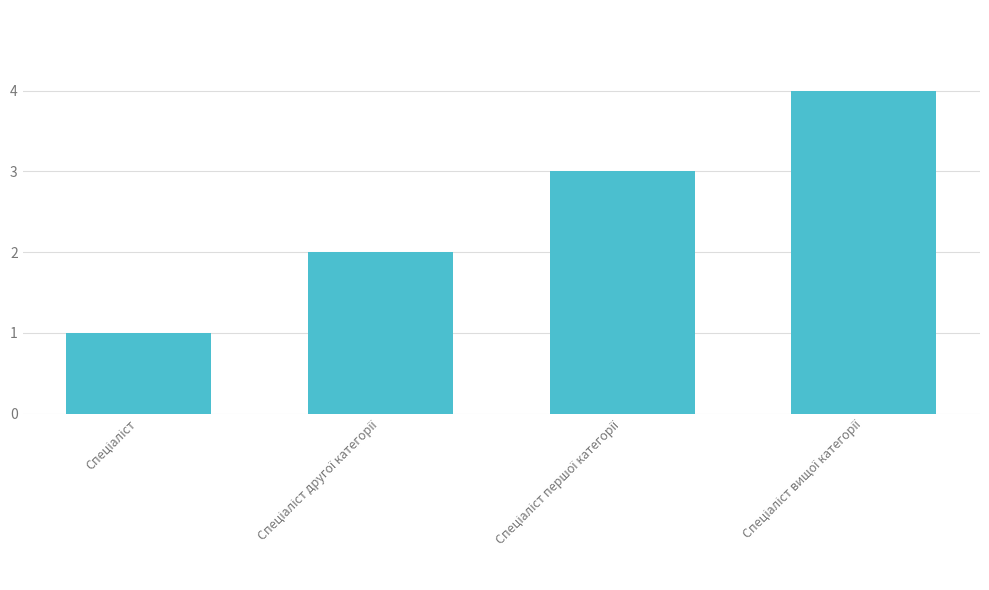

What is the maximum value shown in the chart?

4